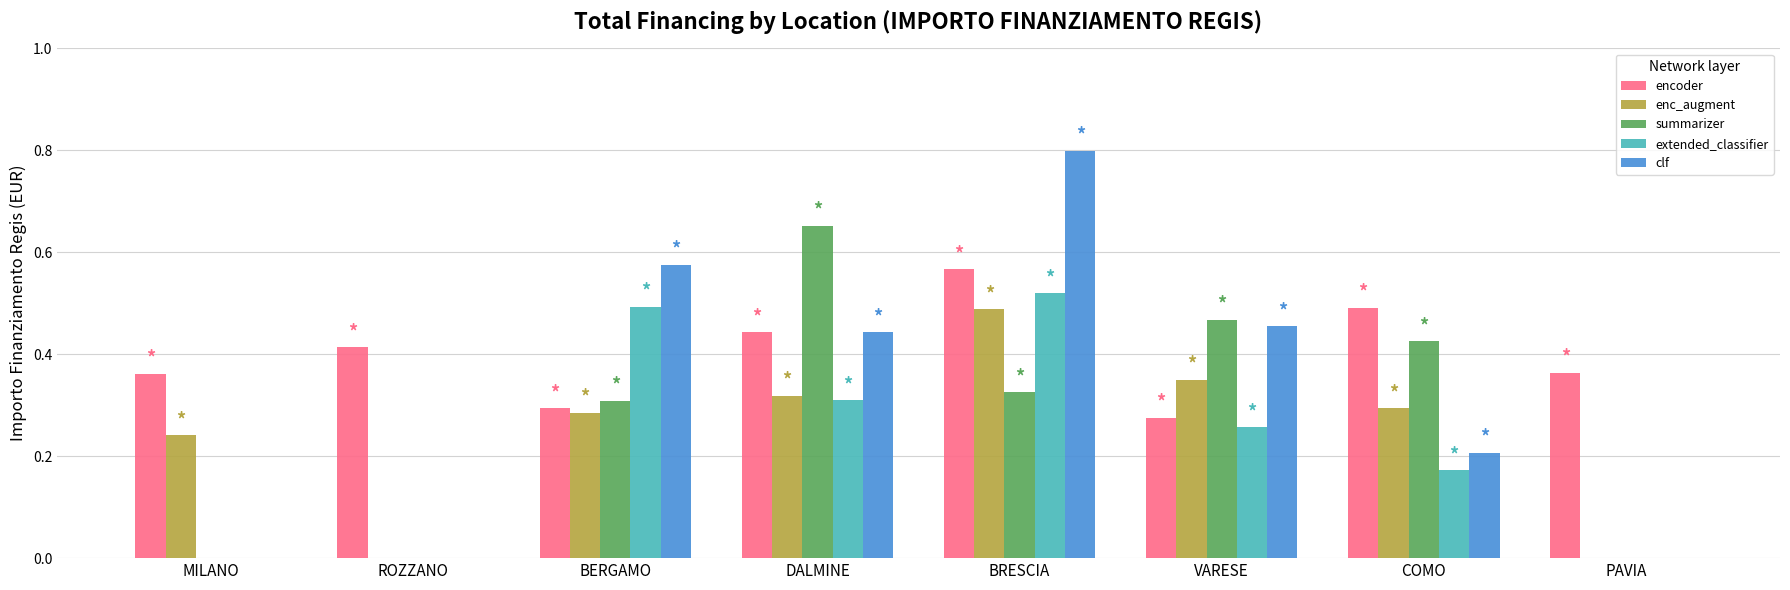

How many groups of bars are there?

8